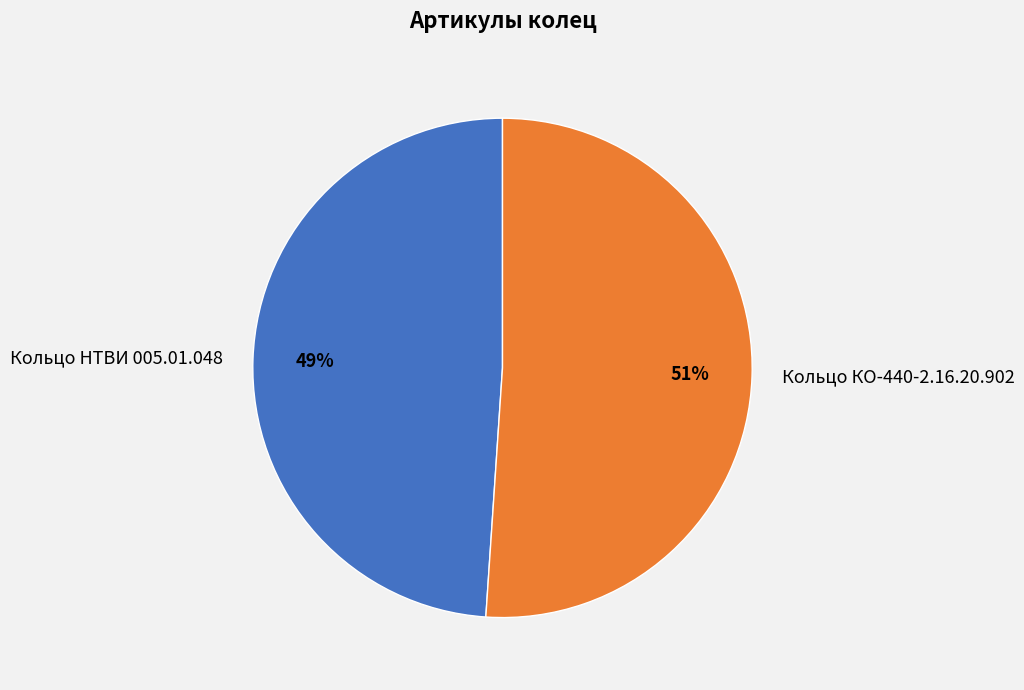

Which category has the smallest portion of the pie?

Кольцо НТВИ 005.01.048